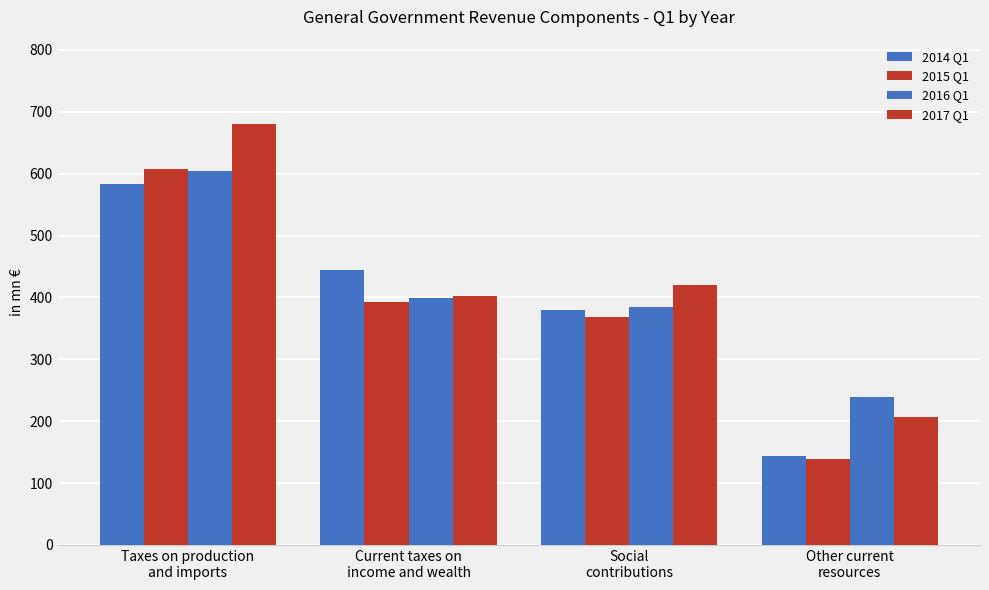

What is the difference between the second highest and minimum values in the 2017 Q1 series?

213.7